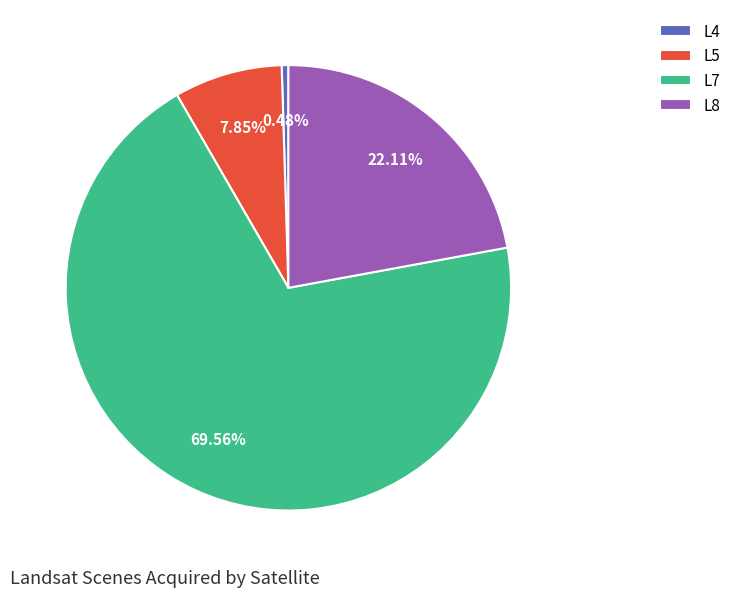

To the nearest percent, what is the combined percentage of L5 and L4?

8%